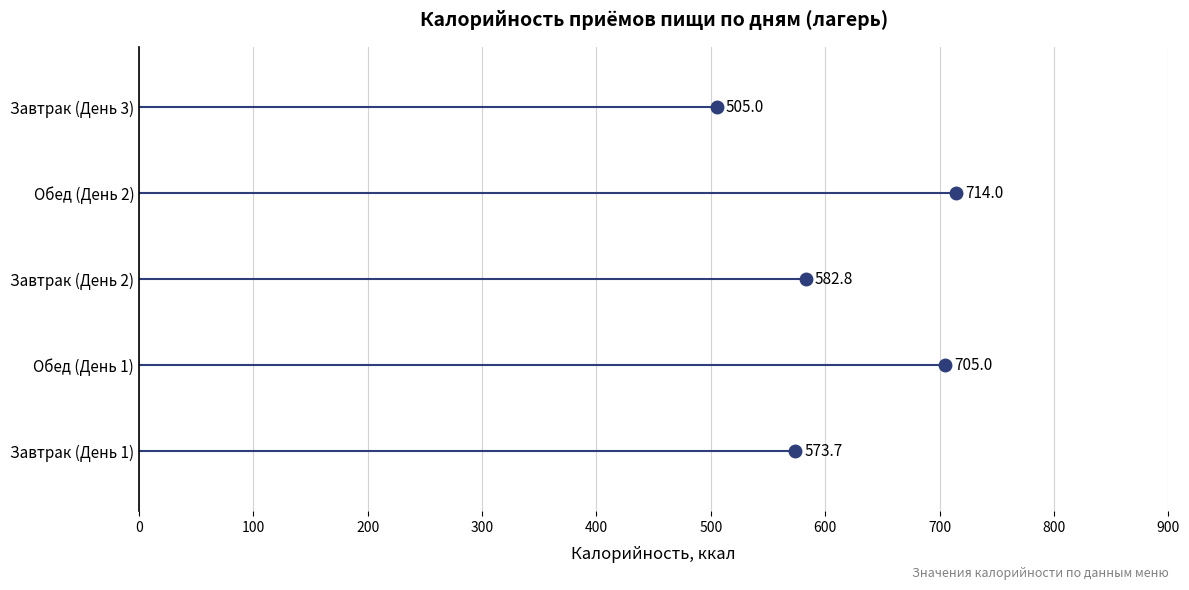

How many lines are shown in the chart?

5